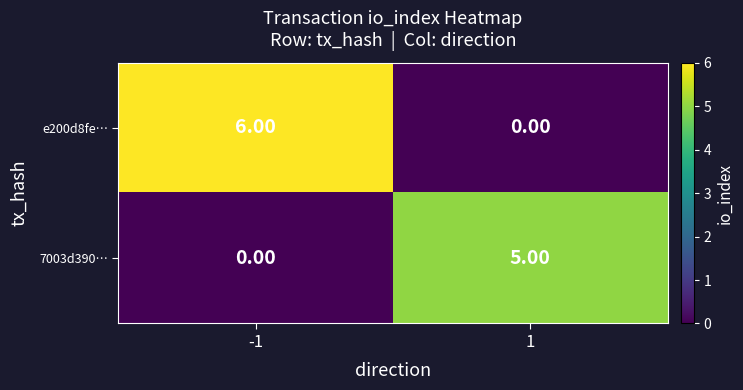

Which series changed the most between -1 and 1?

e200d8fe…